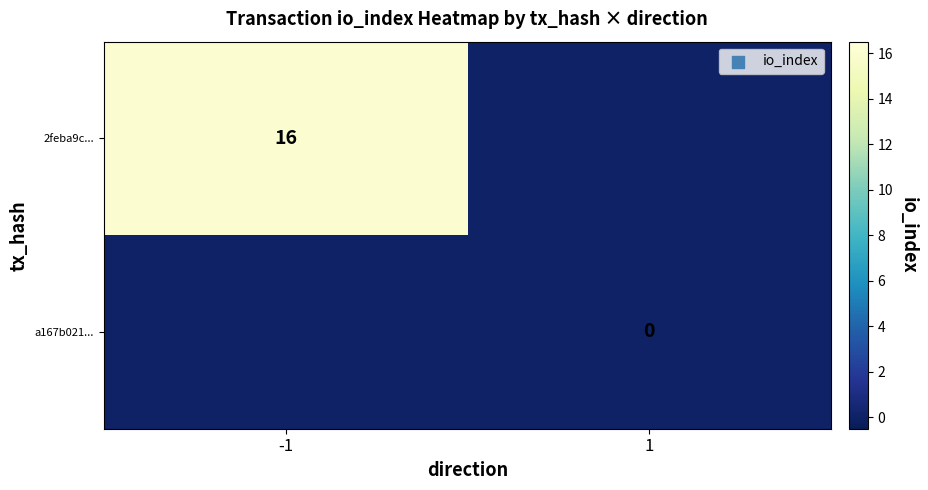

Which category has the lowest value across all series?

1